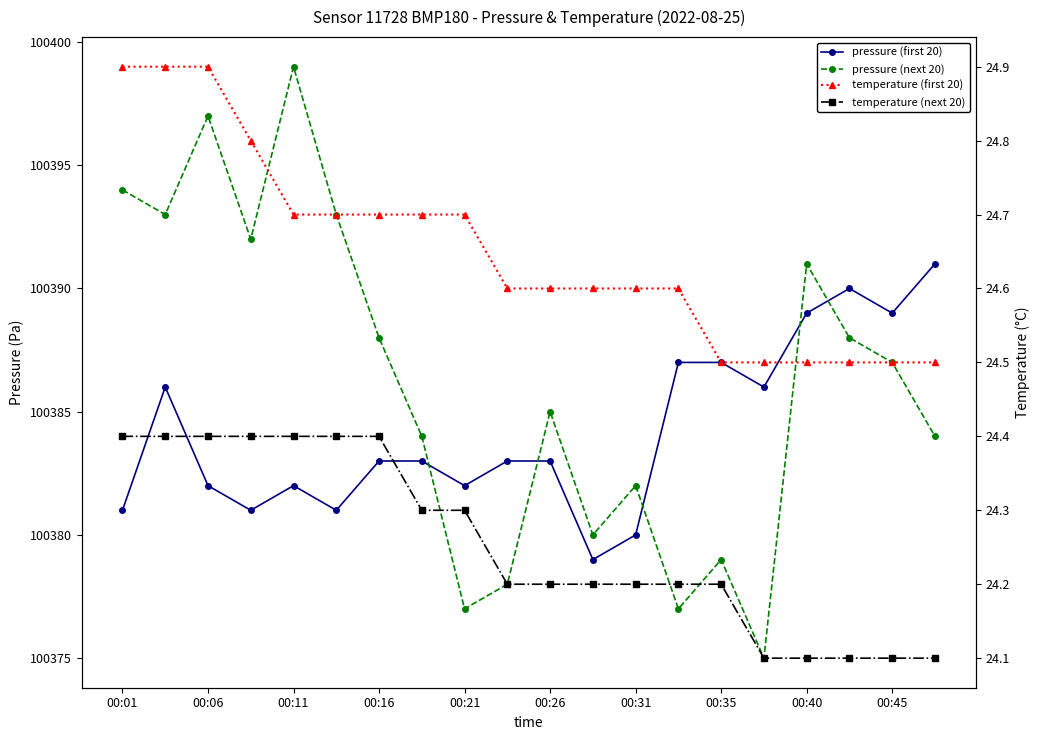

Which series has the largest range (max minus min)?

pressure (next 20)